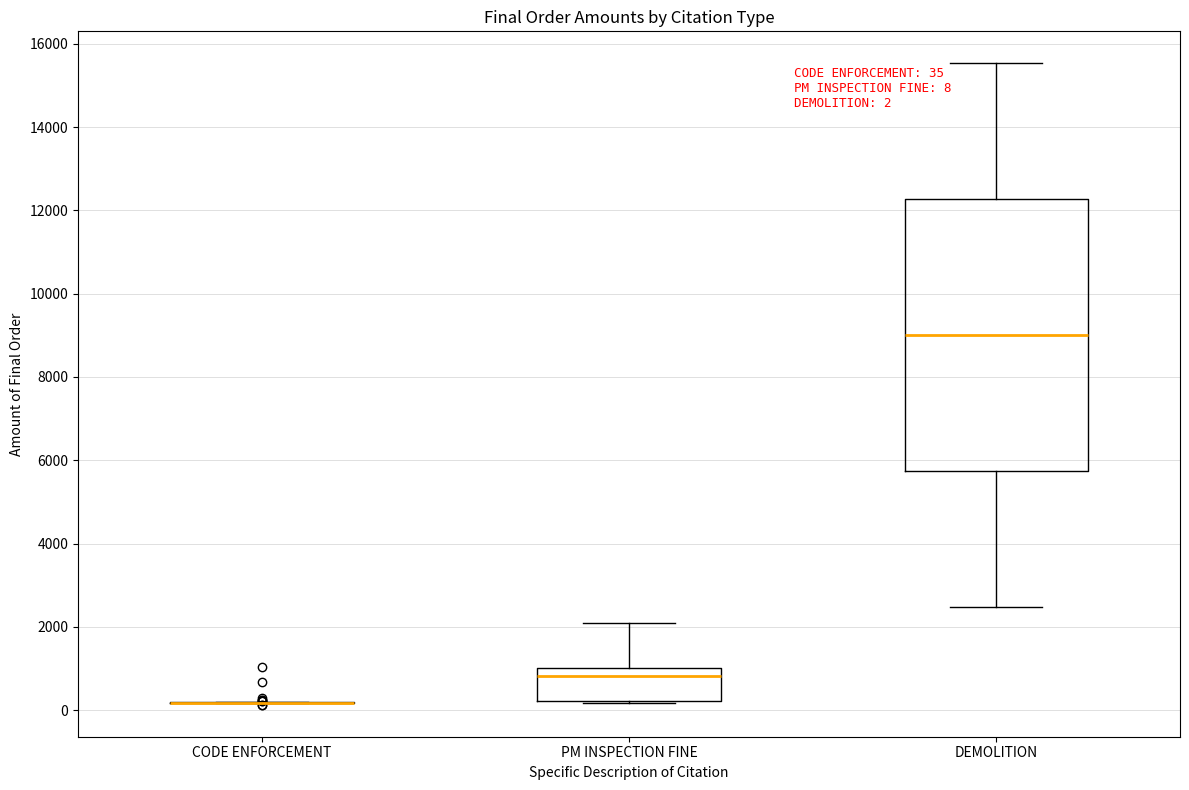

Comparing the boxes themselves (not the whiskers), which one is the tallest?

DEMOLITION